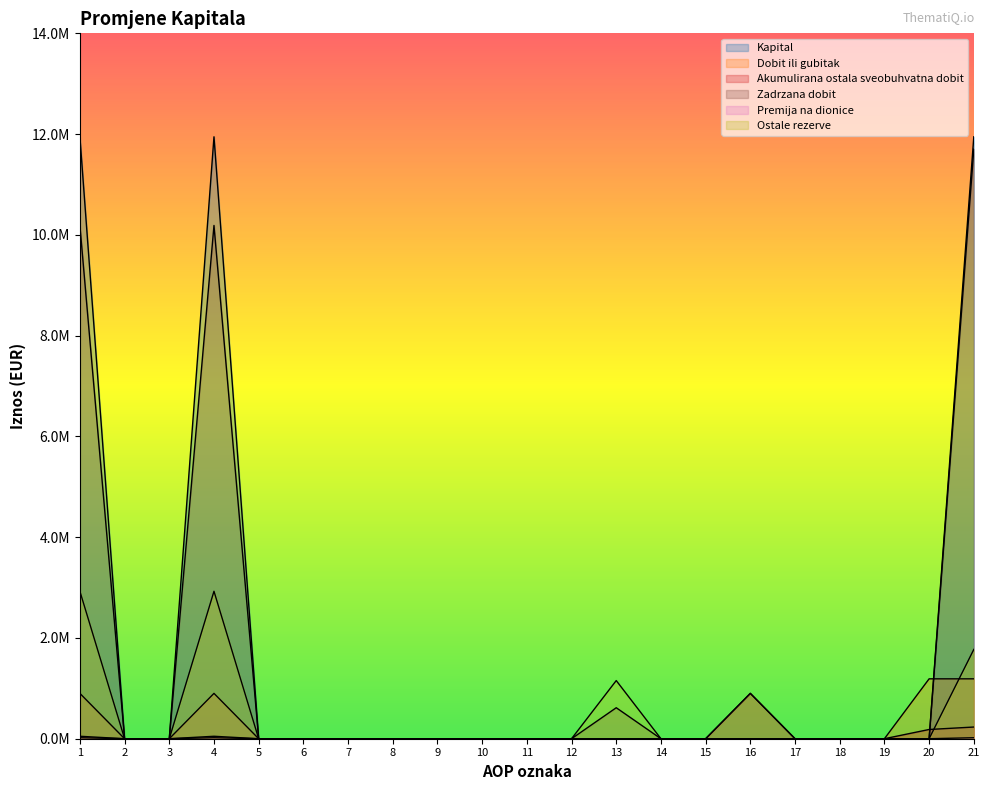

What is the difference between the maximum and minimum values in the Premija na dionice series?

19725